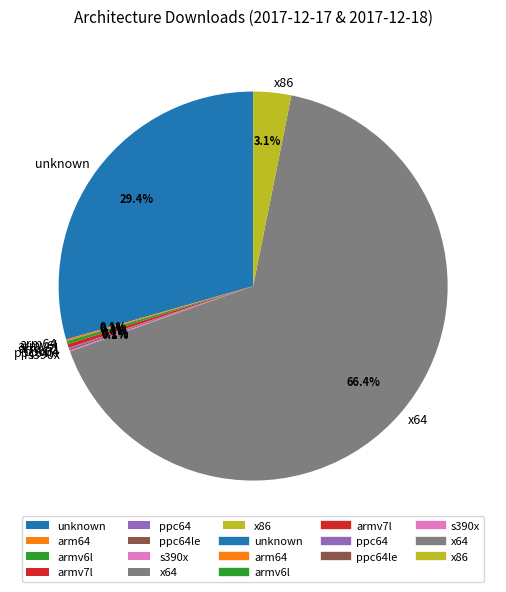

Which category has the biggest portion of the pie?

x64